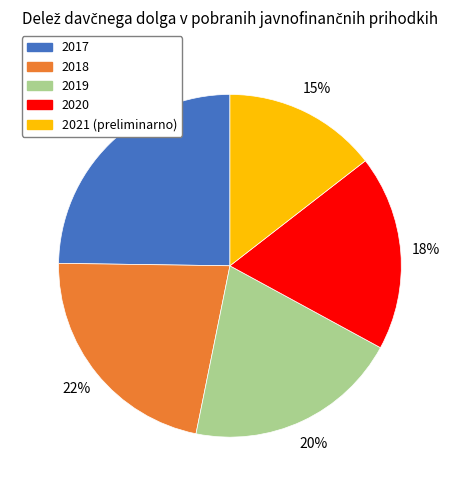

What is the smallest slice in the pie chart?

2021 (preliminarno)